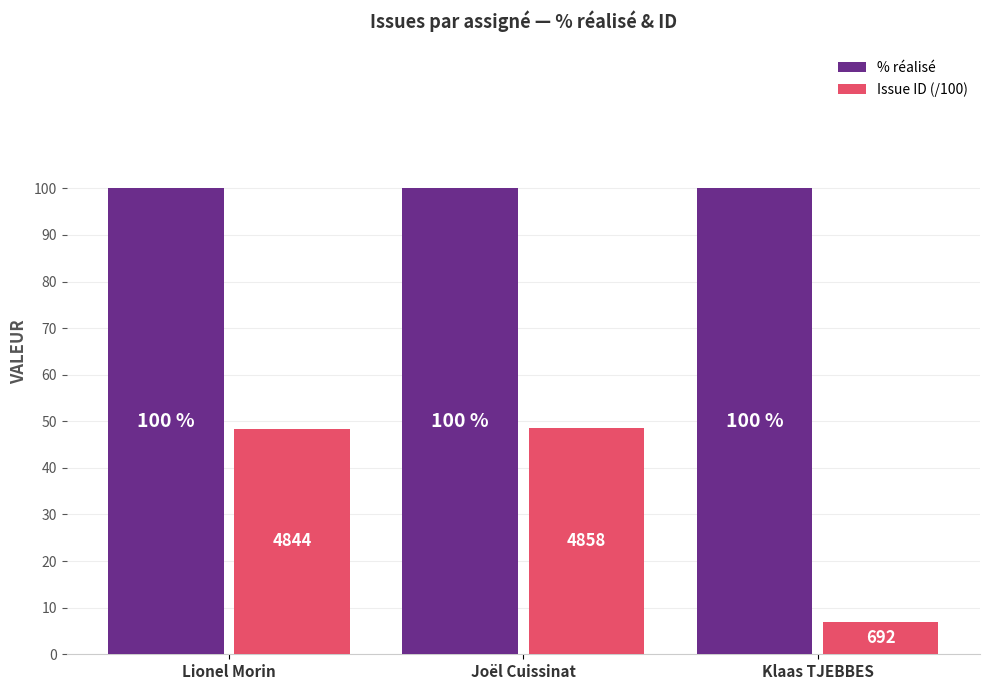

Rank the series at Klaas TJEBBES from highest to lowest value.

% réalisé, Issue ID (/100)